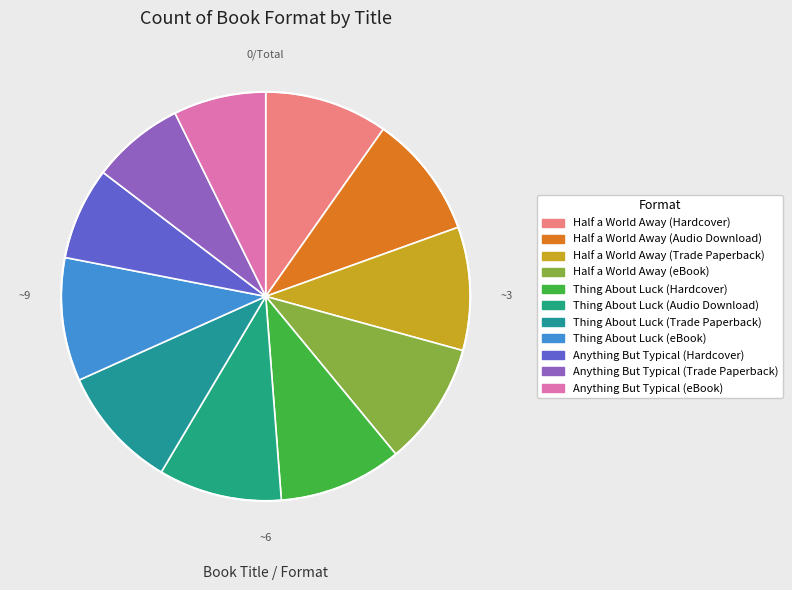

What portion of the pie excludes Anything But Typical (Trade Paperback)?

92.7%